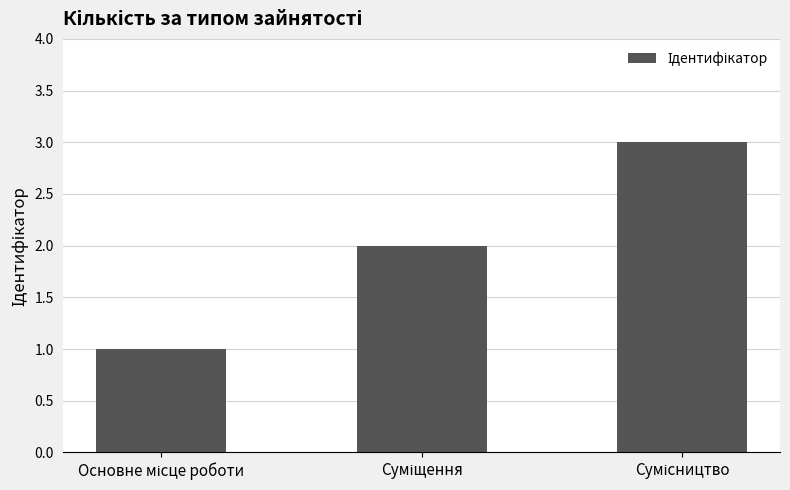

What is the greatest value displayed?

3